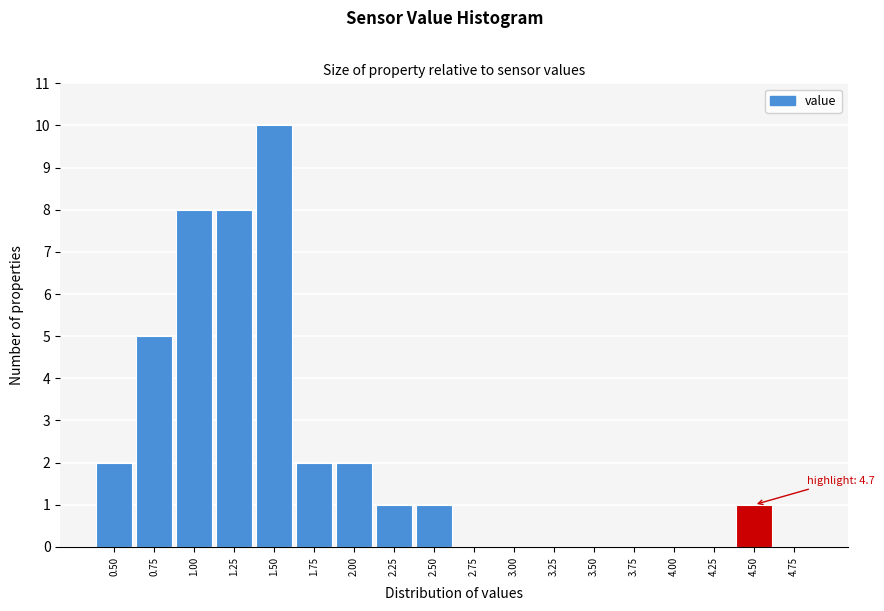

Reading left to right, extract all data points from this chart.

0.50=2	0.75=5	1.00=8	1.25=8	1.50=10	1.75=2	2.00=2	2.25=1	2.50=1	2.75=0	3.00=0	3.25=0	3.50=0	3.75=0	4.00=0	4.25=0	4.50=1	4.75=0